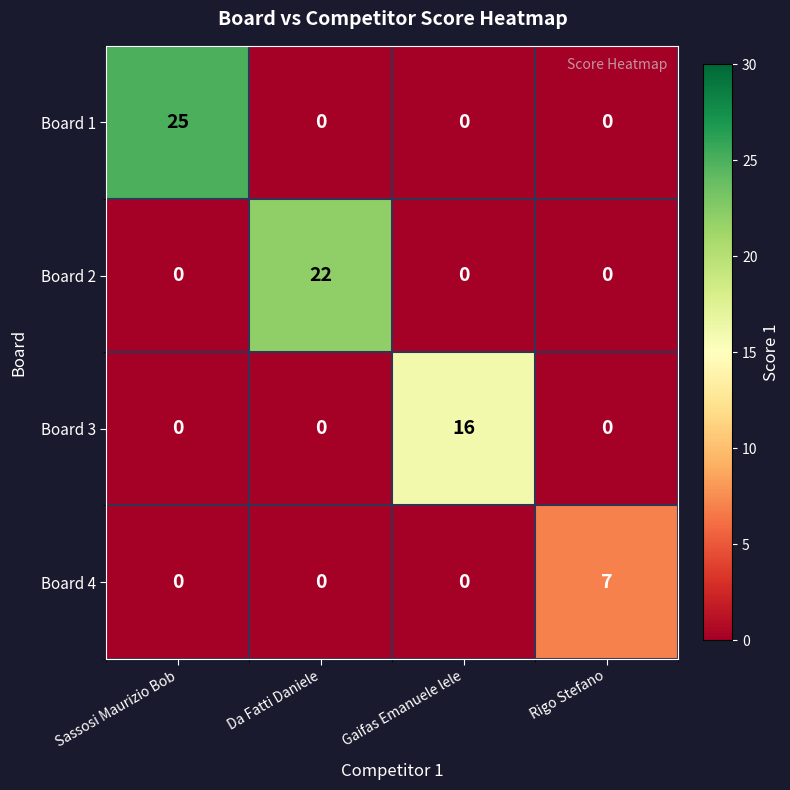

Reading left to right, list all the values displayed in this chart.

Board 1: Sassosi Maurizio Bob=25	Da Fatti Daniele=0	Gaifas Emanuele lele=0	Rigo Stefano=0
Board 2: Sassosi Maurizio Bob=0	Da Fatti Daniele=22	Gaifas Emanuele lele=0	Rigo Stefano=0
Board 3: Sassosi Maurizio Bob=0	Da Fatti Daniele=0	Gaifas Emanuele lele=16	Rigo Stefano=0
Board 4: Sassosi Maurizio Bob=0	Da Fatti Daniele=0	Gaifas Emanuele lele=0	Rigo Stefano=7